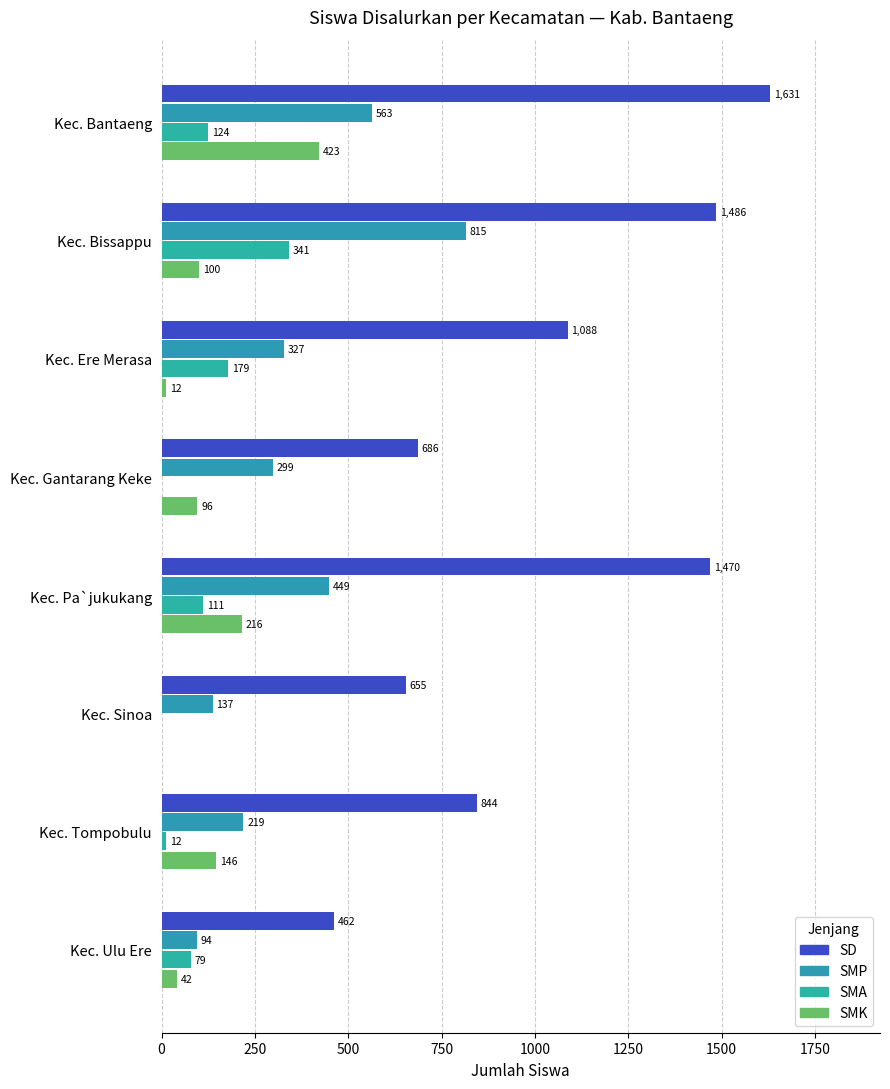

At how many categories does at least one series exceed 1461?

3